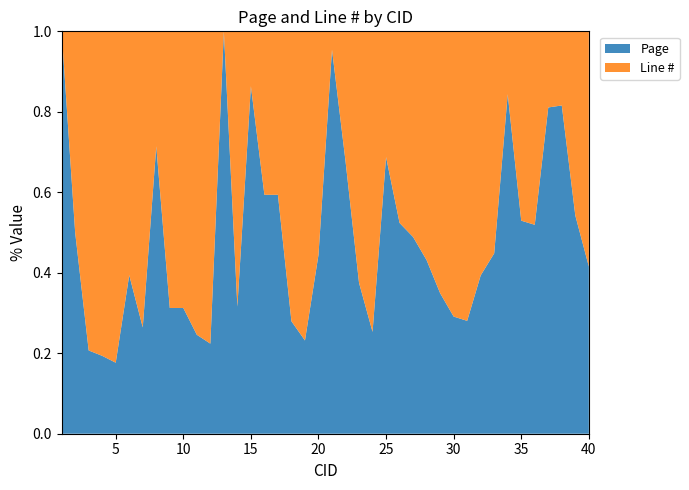

Reading left to right, what are all the values shown in this chart?

Page: 8	12	12	12	12	13	14	15	15	15	15	15	16	18	19	19	19	19	19	20	21	21	21	21	22	22	22	22	22	23	23	24	26	27	27	27	30	31	32	32
Line #: 0	12	46	50	56	20	39	6	33	33	46	52	0	39	3	13	13	49	63	25	1	10	35	62	10	20	23	29	41	56	59	37	32	5	24	25	7	7	27	45